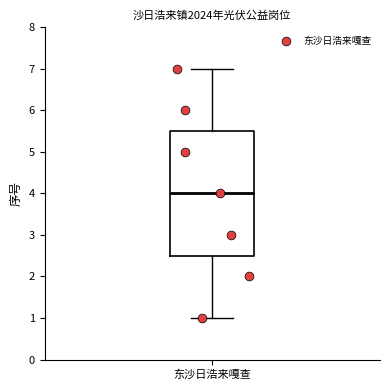

Where does the median line of the box for 东沙日浩来嘎查 sit on the y-axis? The values are not printed on the chart, so give them approximately, as read against the axis.

4.0